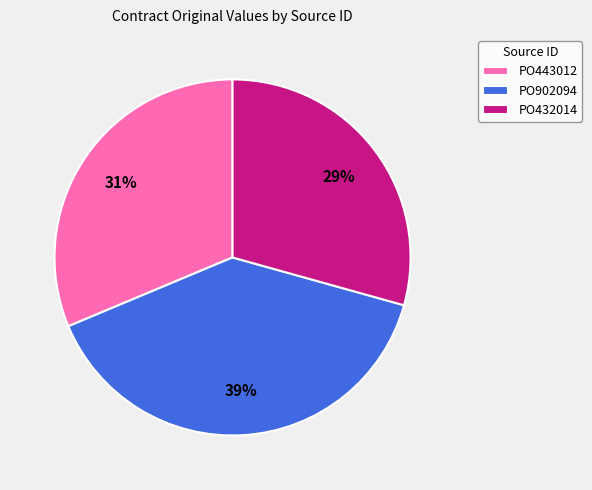

How many segments does this pie chart have?

3